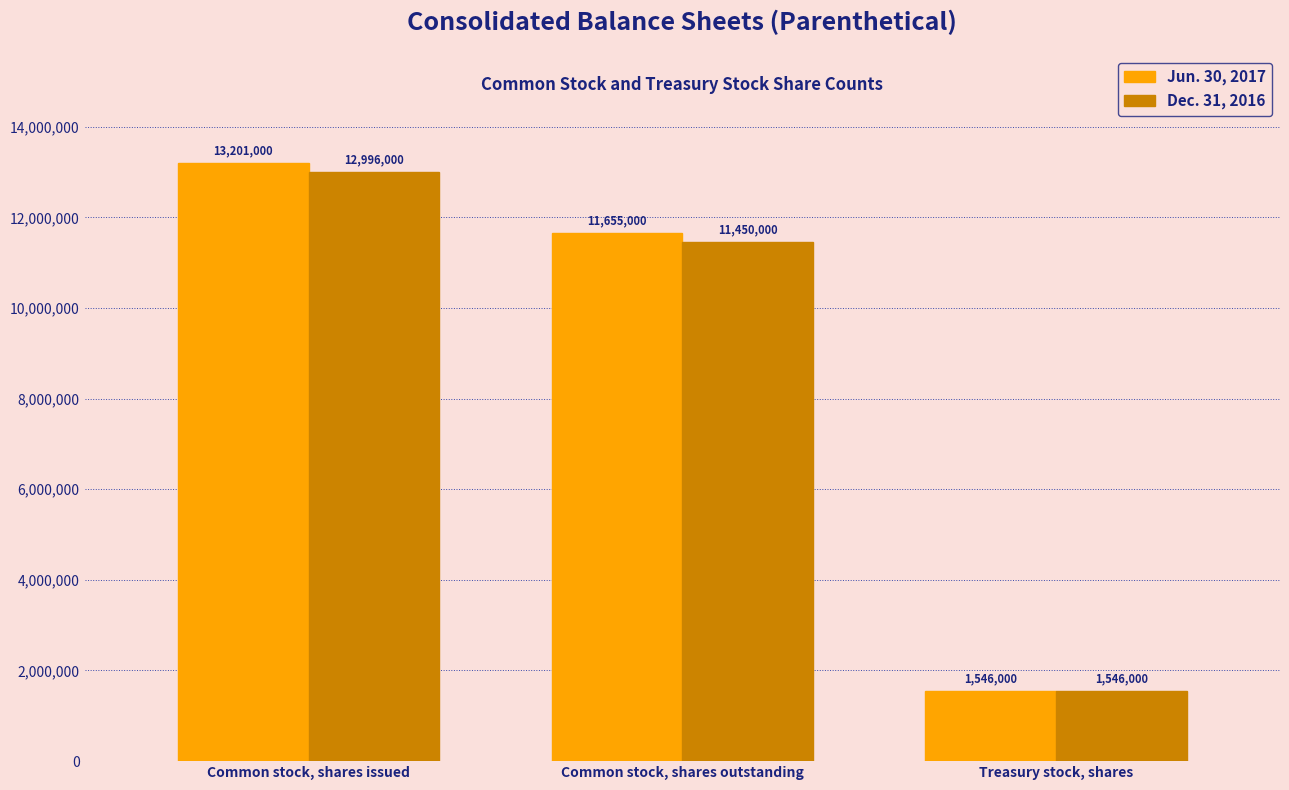

How many bars are there in total?

6